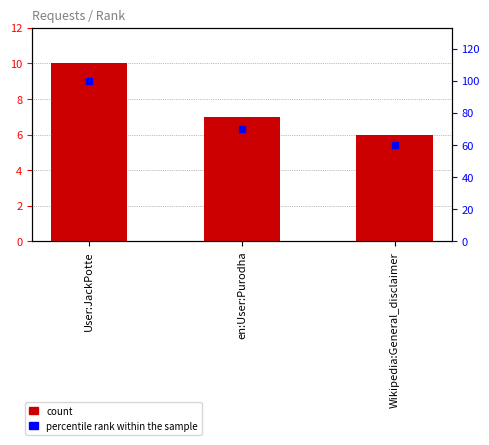

Reading left to right, list all the values displayed in this chart.

count: User:JackPotte=10	en:User:Purodha=7	Wikipedia:General_disclaimer=6
percentile rank within the sample: User:JackPotte=100	en:User:Purodha=70	Wikipedia:General_disclaimer=60